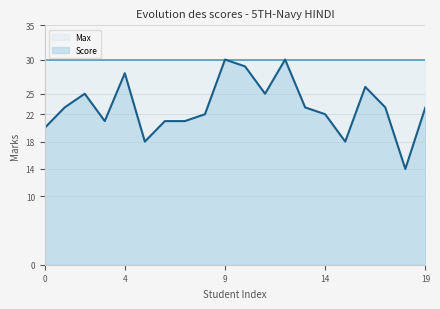

What is the value of the 7th point from the left?

21